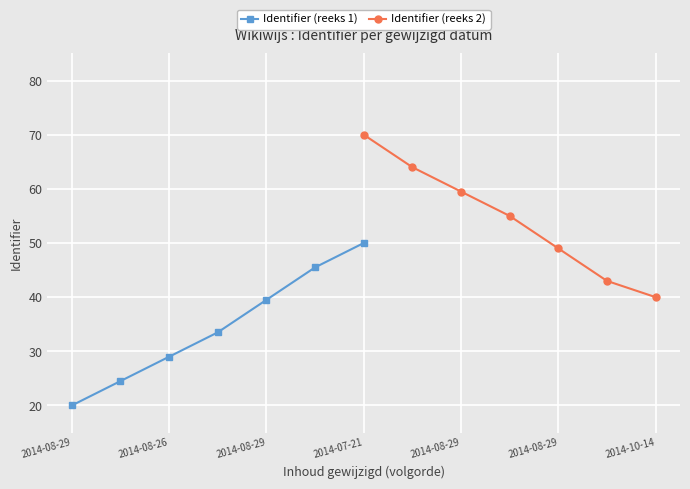

What is the difference between the maximum and second lowest values in the Identifier (reeks 2) series?

27.0